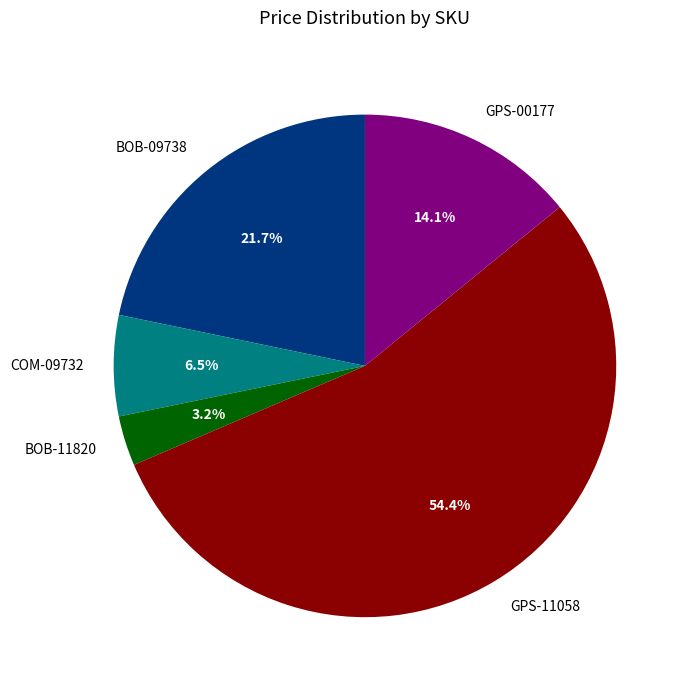

To the nearest percent, what portion does GPS-00177 represent?

14%